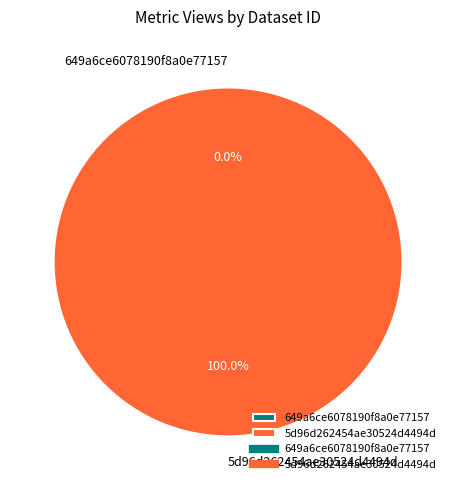

Which category has the biggest portion of the pie?

5d96d262454ae30524d4494d